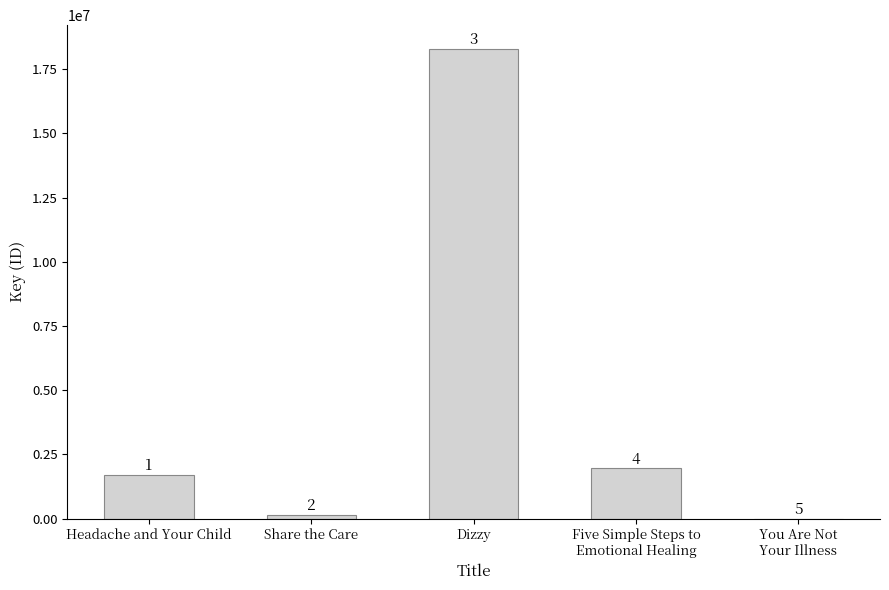

Reading right to left, transcribe all the data shown in this chart.

You Are Not
Your Illness=5615	Five Simple Steps to
Emotional Healing=1957225	Dizzy=18295529	Share the Care=161371	Headache and Your Child=1716658